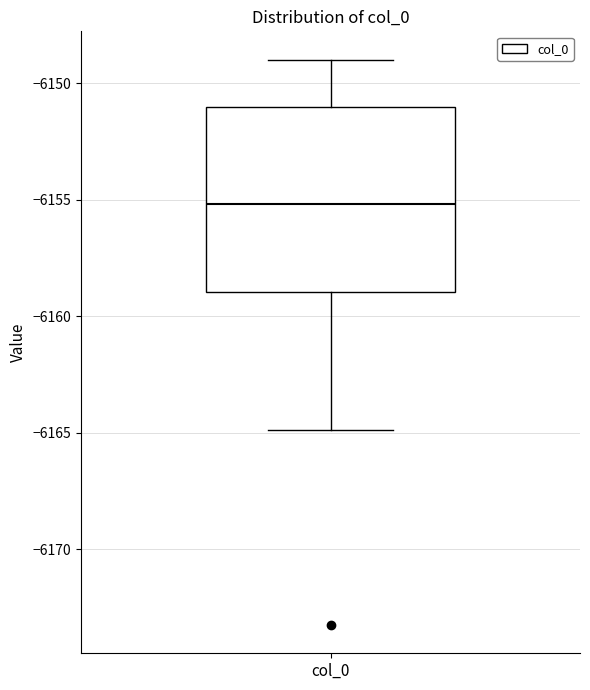

Transcribe this box plot: give where the median line is, the range the box spans, and where the two whiskers end, as read against the y-axis. The values are not printed on the chart, so give them approximately, as read against the axis.

median -6155, box -6159 to -6151, whiskers -6165 to -6149